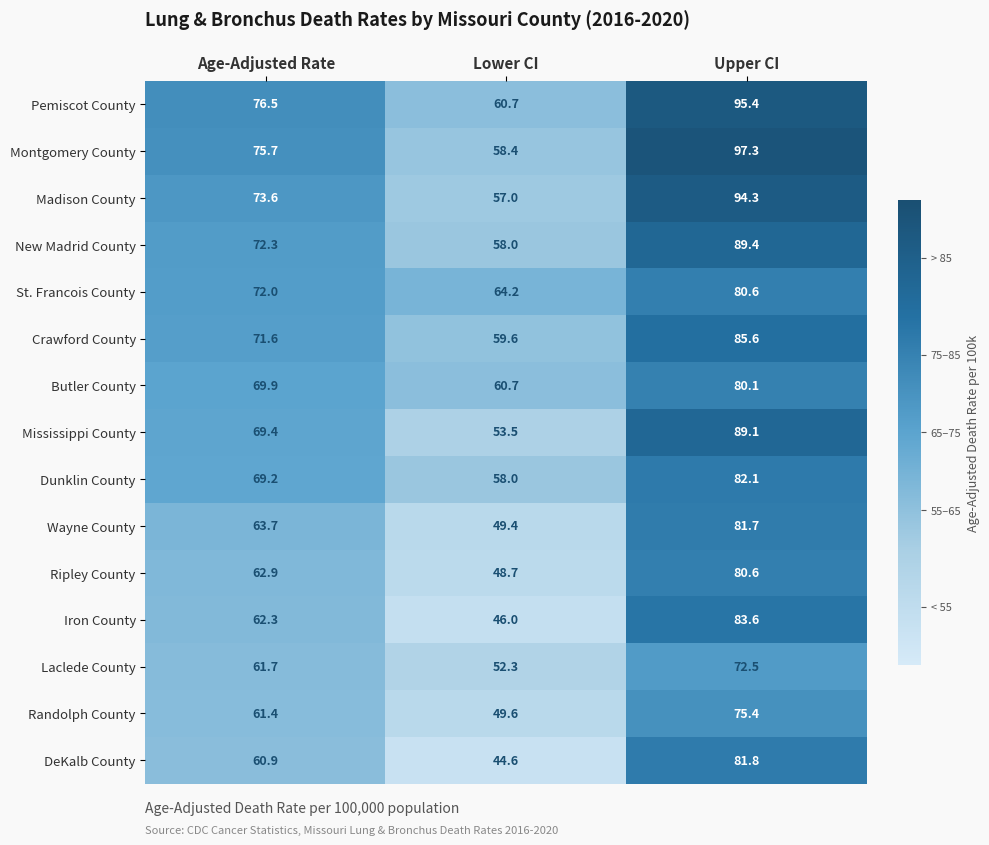

Rank the categories by Dunklin County value from highest to lowest.

Upper CI, Age-Adjusted Rate, Lower CI